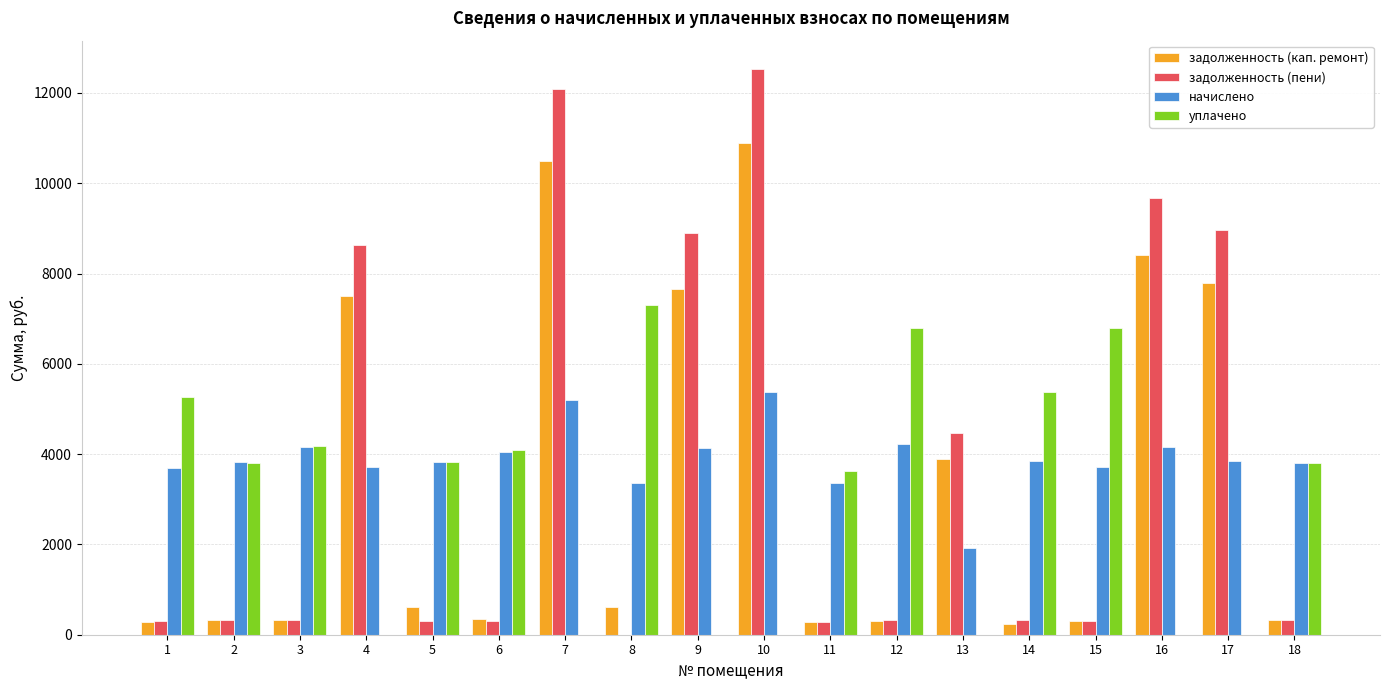

Is the value of начислено at 16 greater than the value of задолженность (пени) at 13?

No